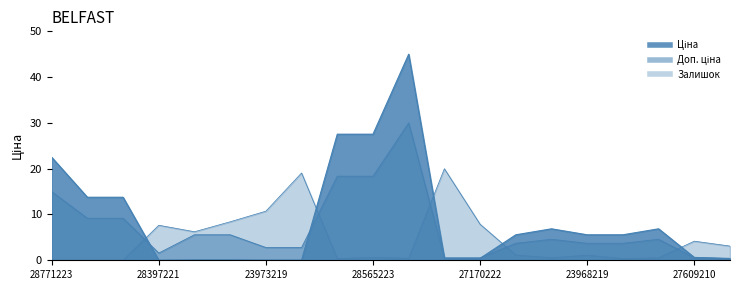

True or false: Залишок has a value of 8.4 at 239772179.

True